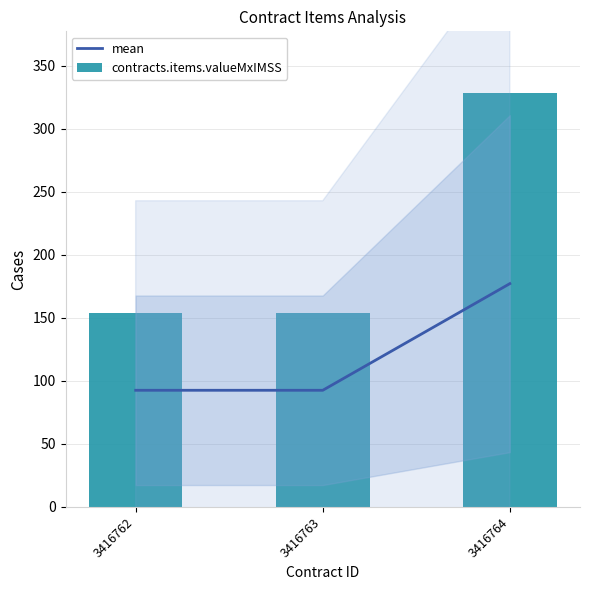

Reading left to right, what are all the values shown in this chart?

mean: 92.5	92.5	177.1
contracts.items.valueMxIMSS: 153.9	153.9	328.0